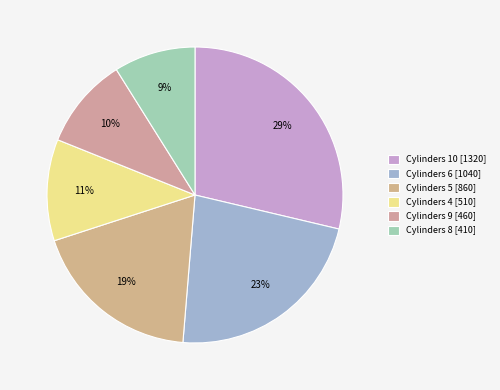

Which slice is the largest?

10